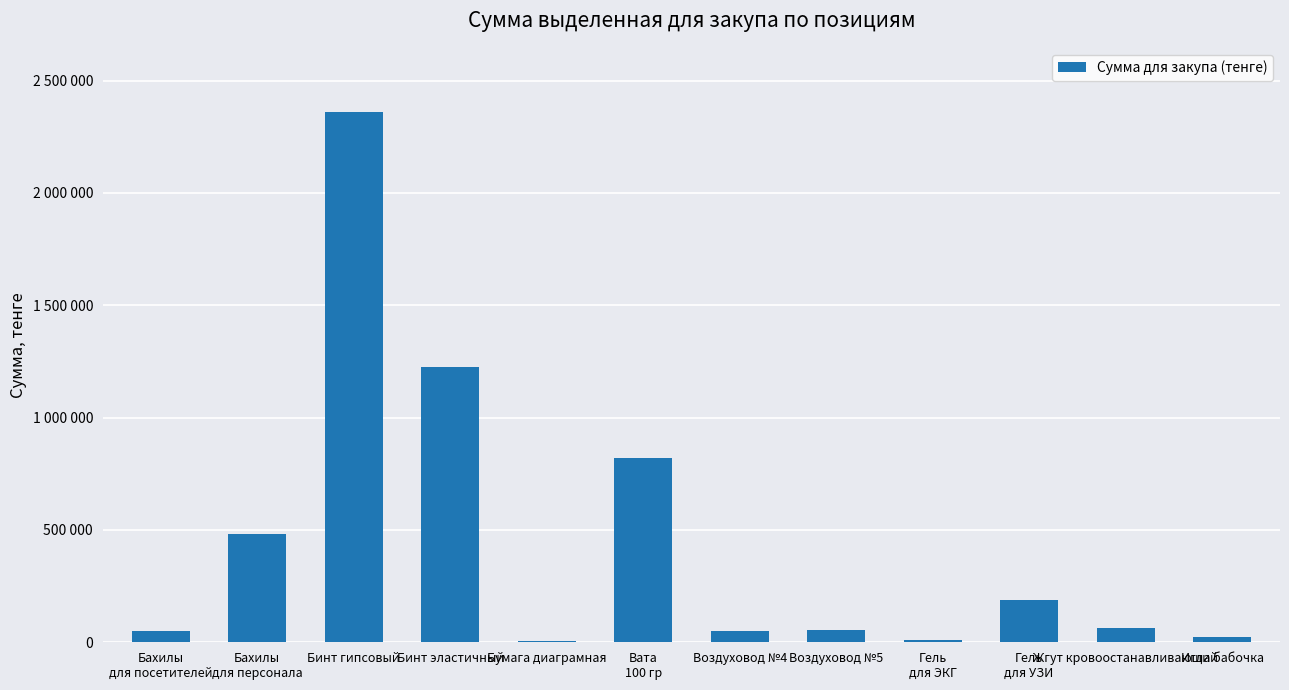

The value at Бахилы
для персонала is 867304. True or false?

False